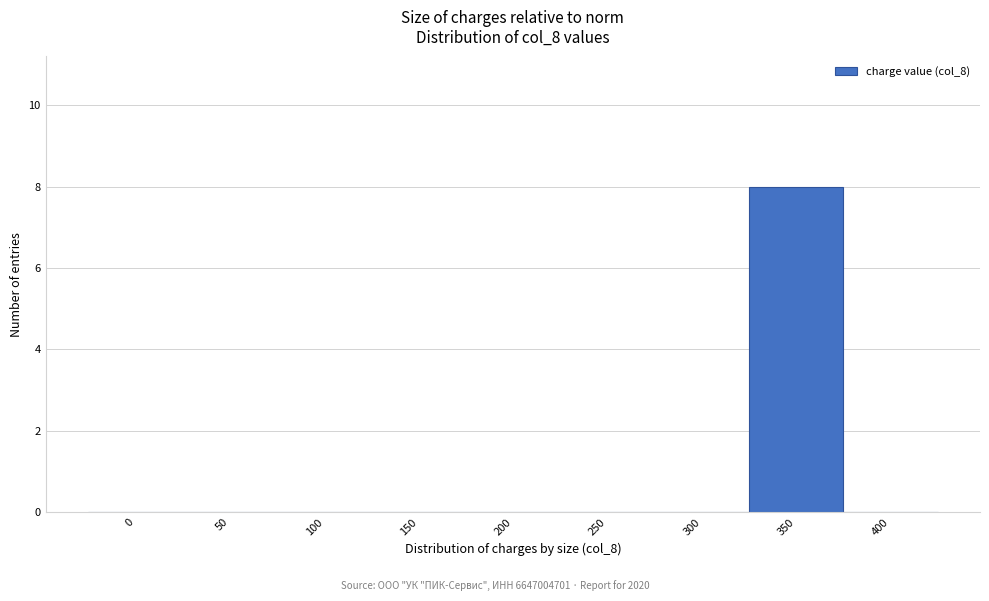

Reading left to right, list all the values displayed in this chart.

0=0	50=0	100=0	150=0	200=0	250=0	300=0	350=8	400=0